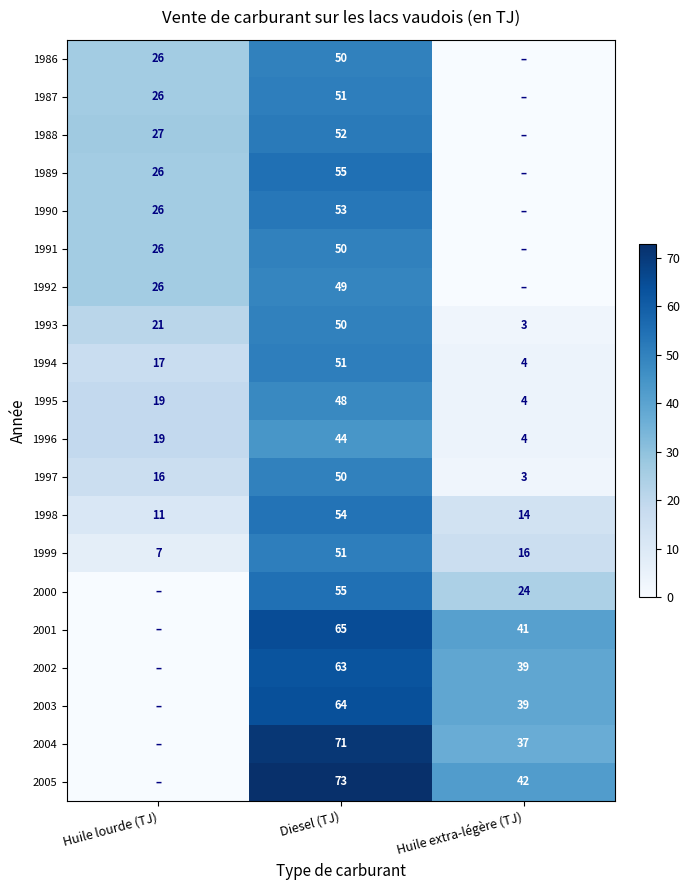

Is the value of 1995 at Diesel (TJ) greater than the value of 1994 at Diesel (TJ)?

No